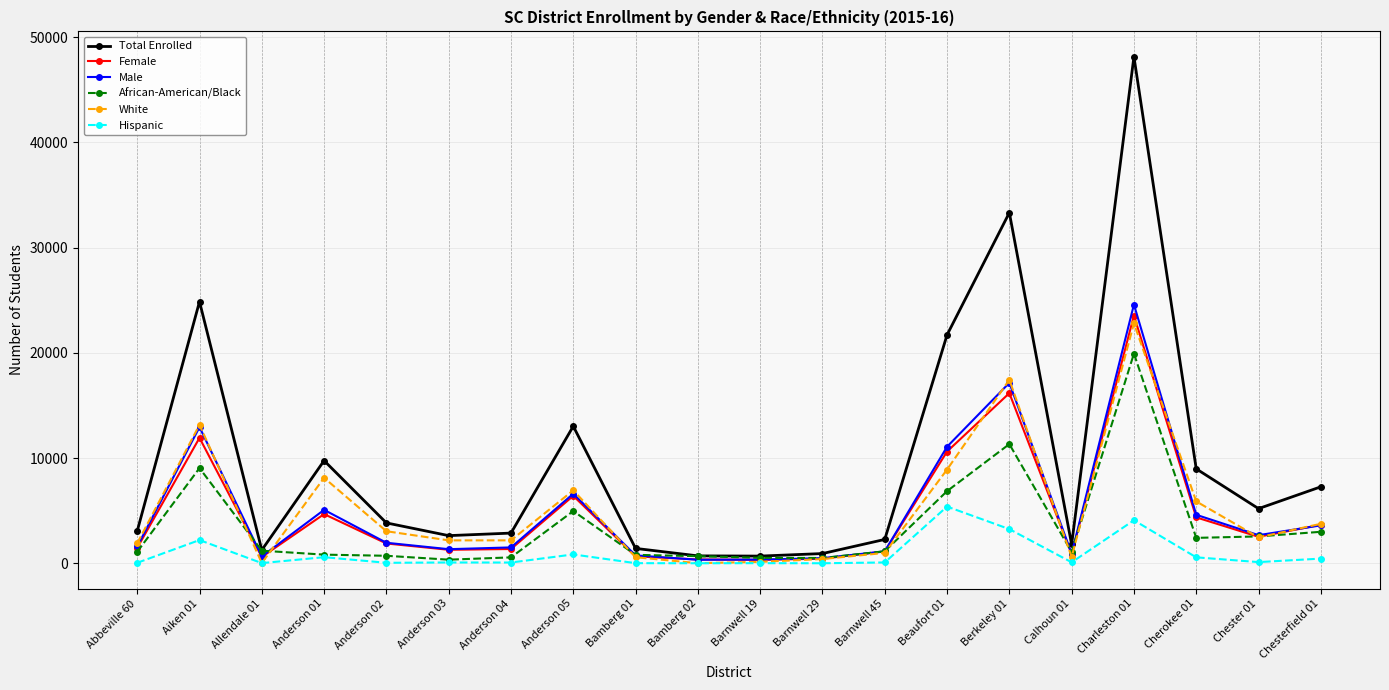

Which series changed the most between Anderson 03 and Chesterfield 01?

Total Enrolled